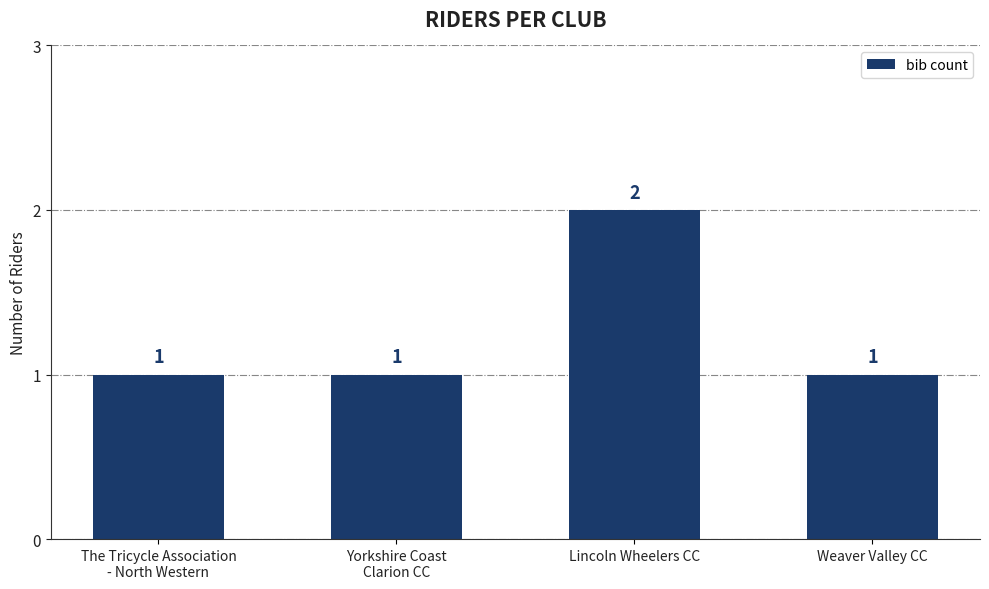

The value at Weaver Valley CC is 1. True or false?

True